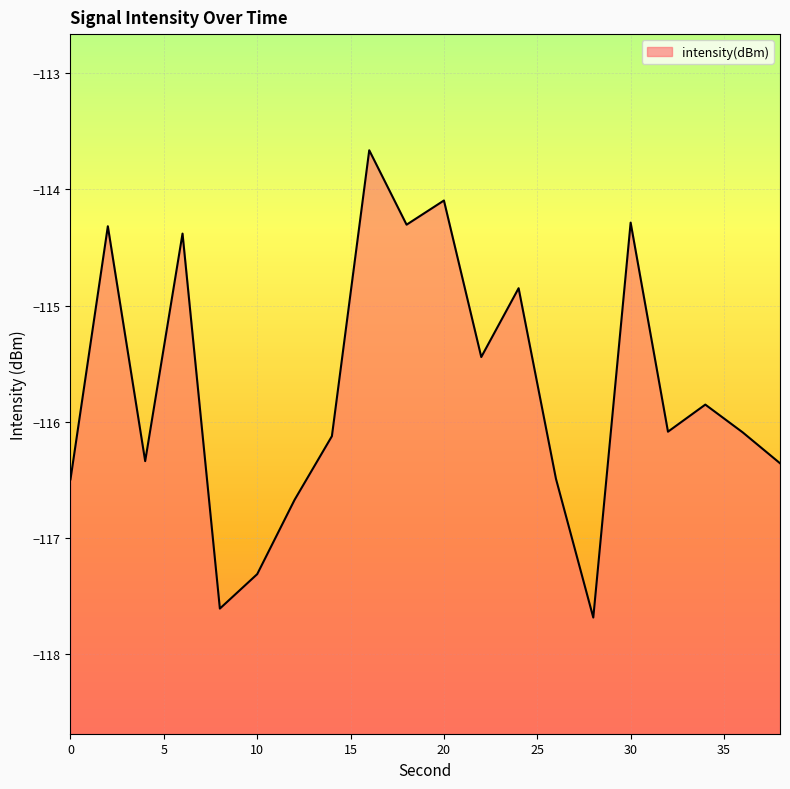

What is the value of the 4th point from the left?

-114.4